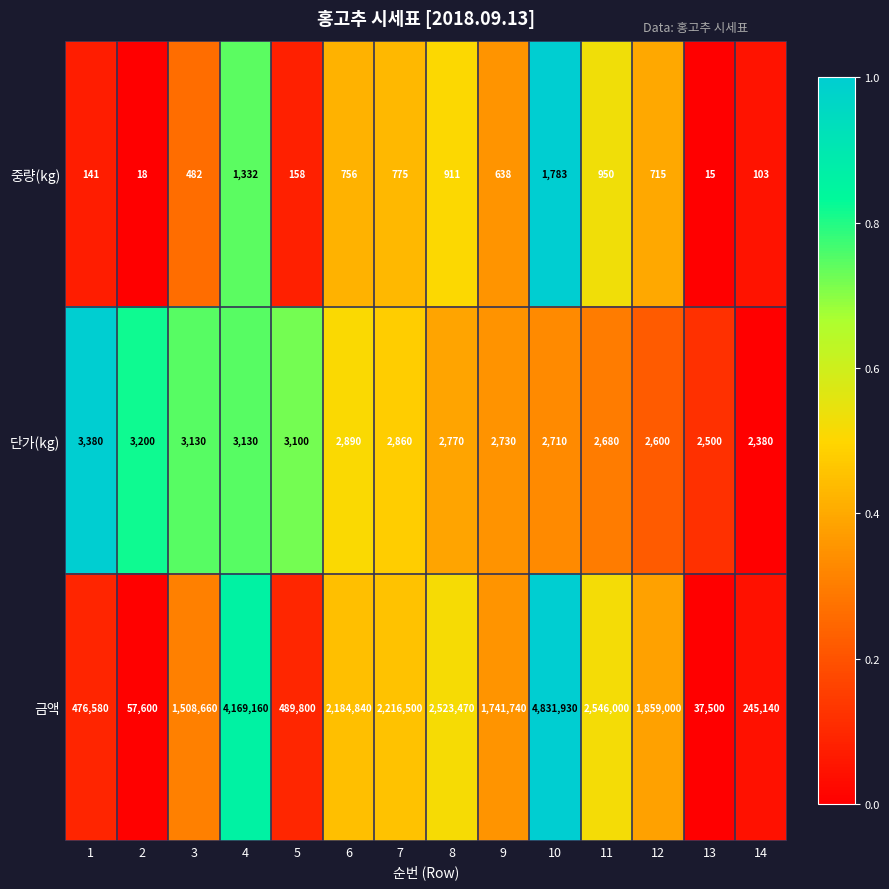

At which category does the chart reach its minimum across all series?

13